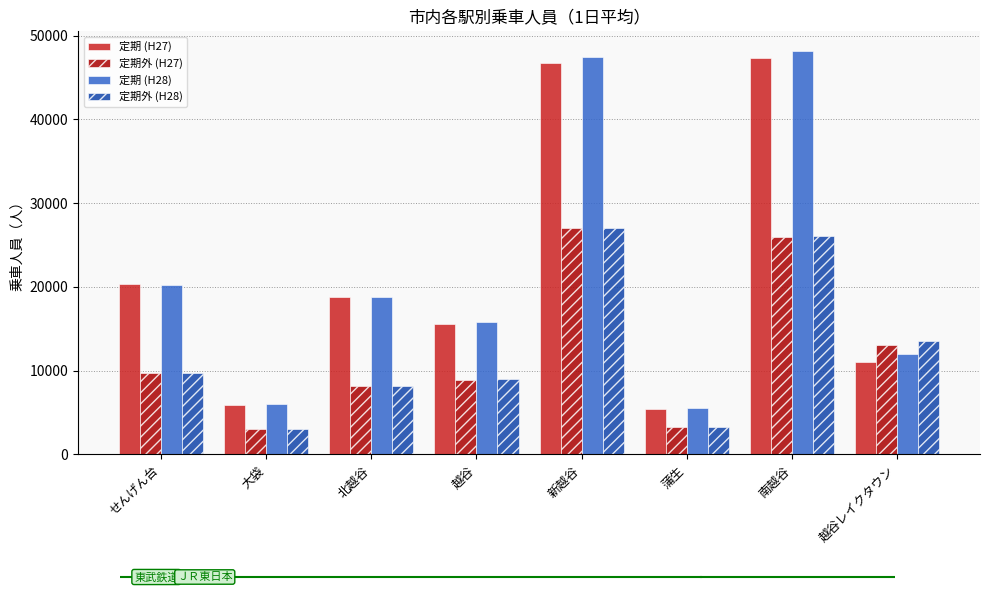

At how many categories does at least one series exceed 17289?

4